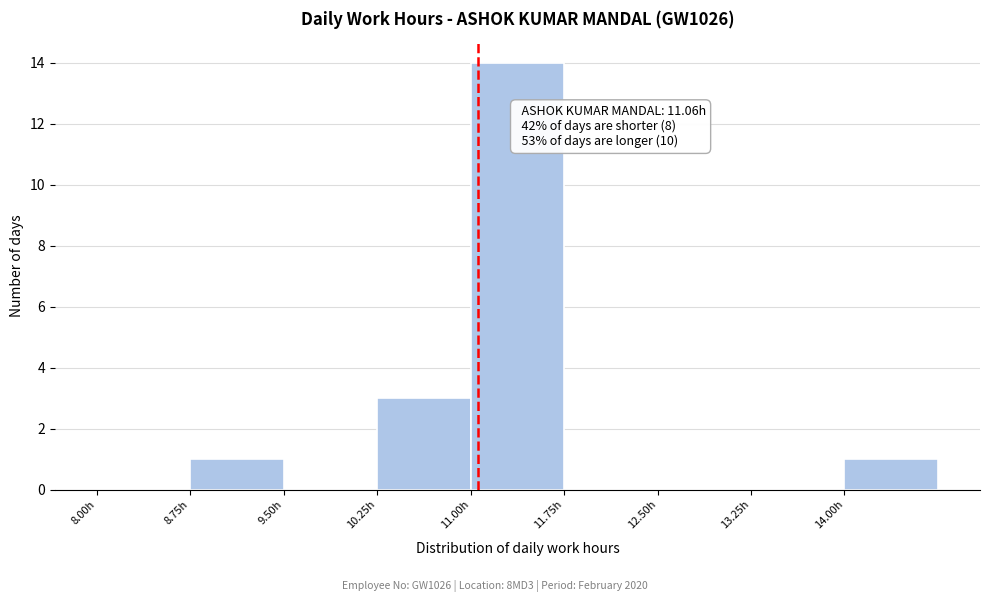

Over which range of the x-axis is the bar tallest?

11.00 to 11.75